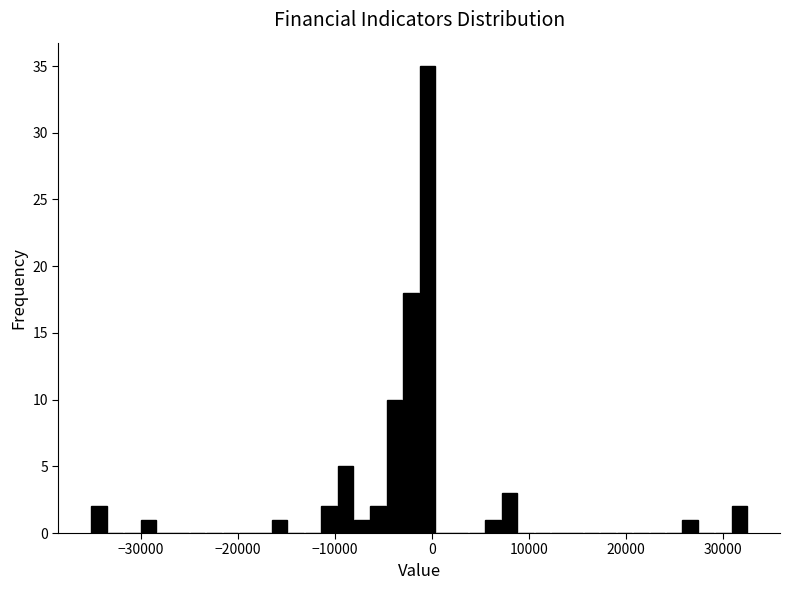

Read against the x-axis, roughly where is the centre of the tallest bar?

0